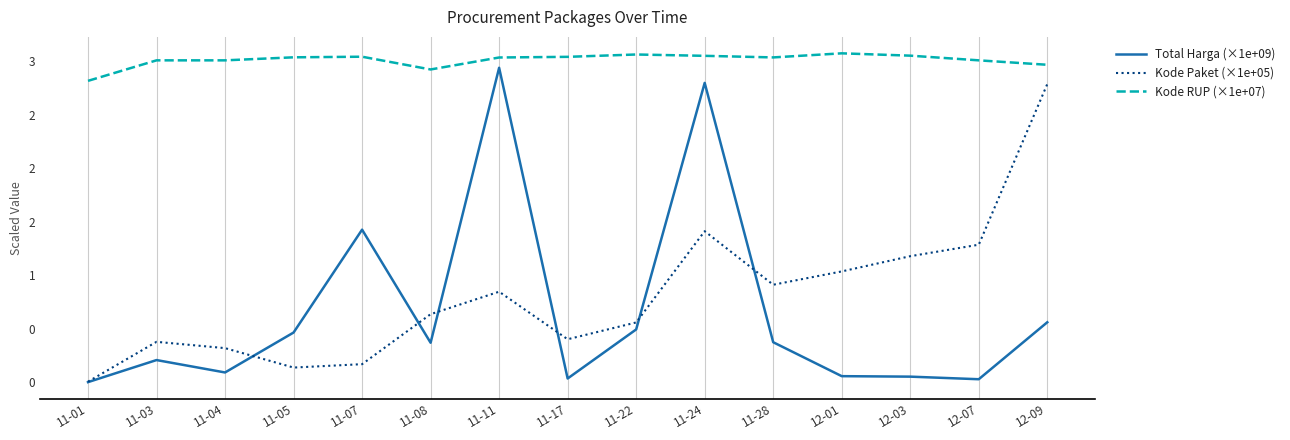

What are all the series names shown in the legend?

Total Harga (×1e+09), Kode Paket (×1e+05), Kode RUP (×1e+07)